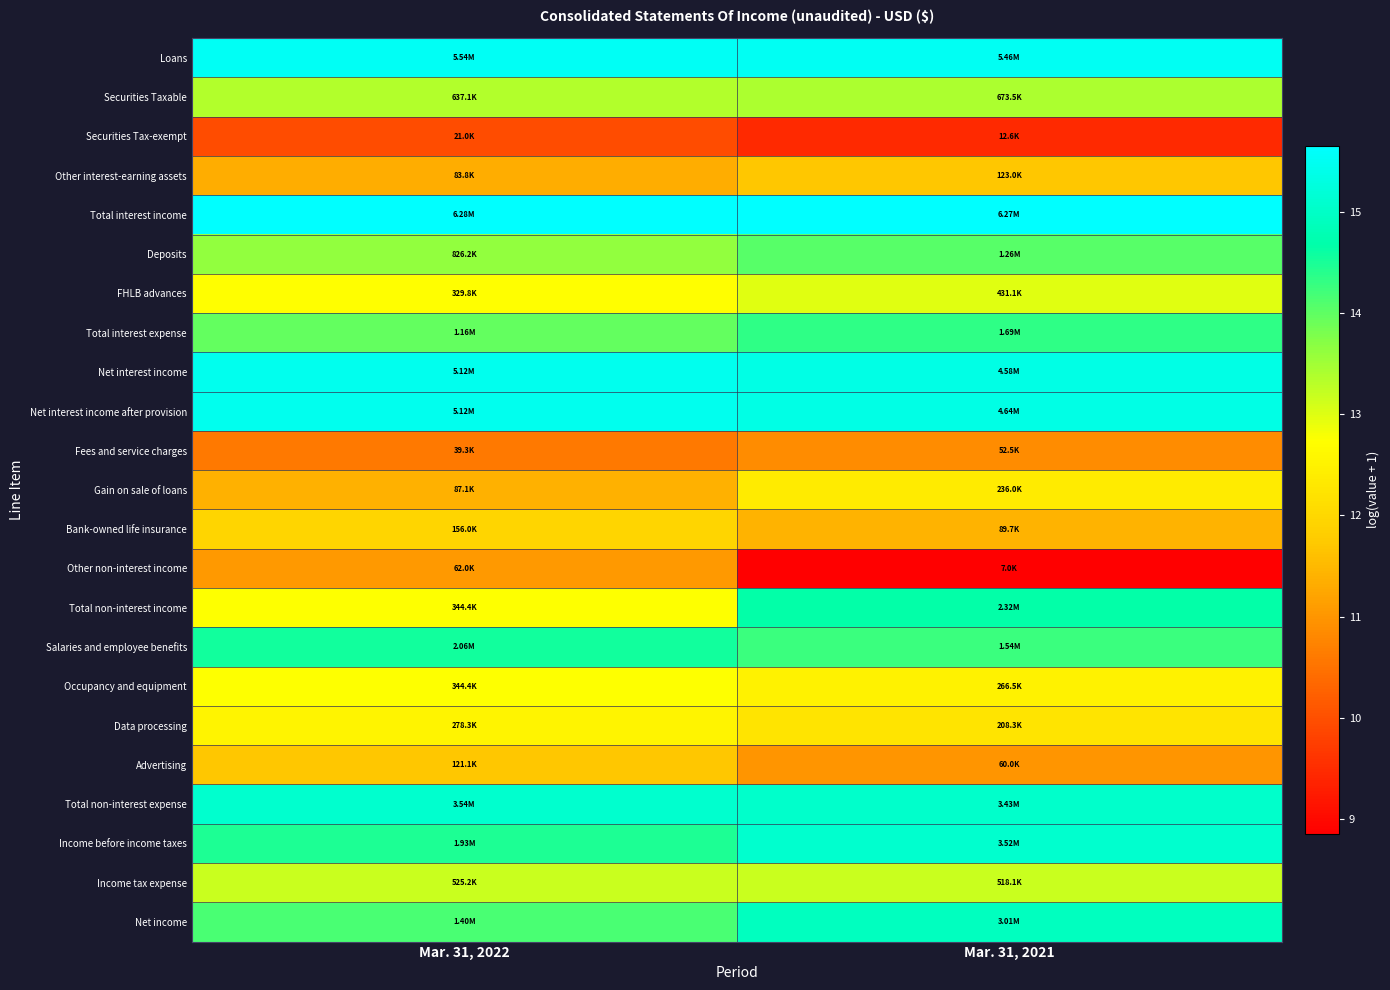

Which series has the largest range (max minus min)?

Other non-interest income